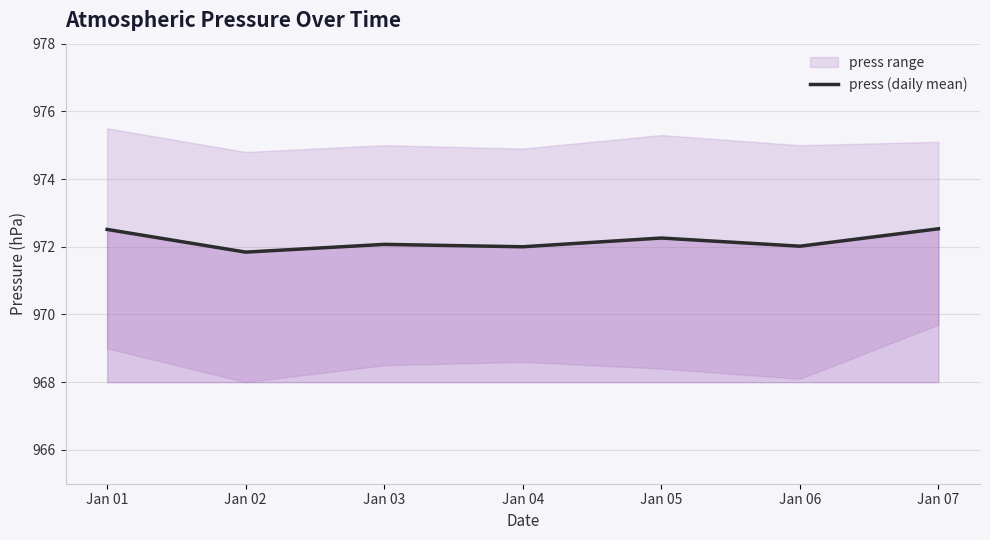

What is the average value?

972.2